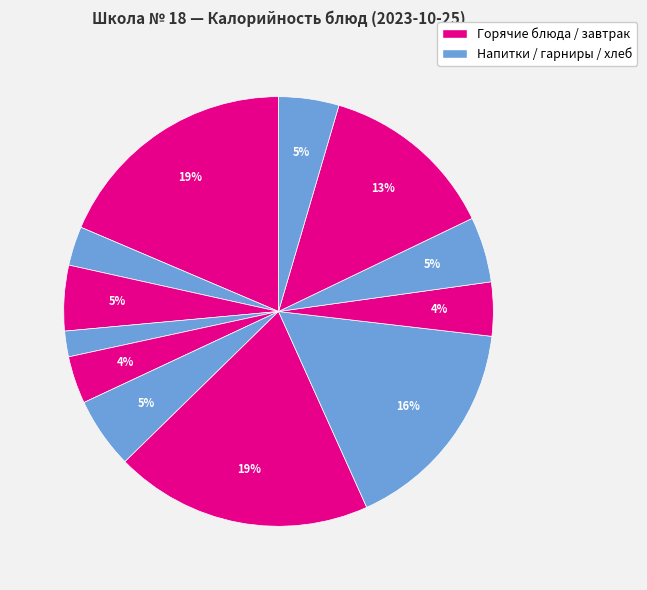

How many segments does this pie chart have?

12